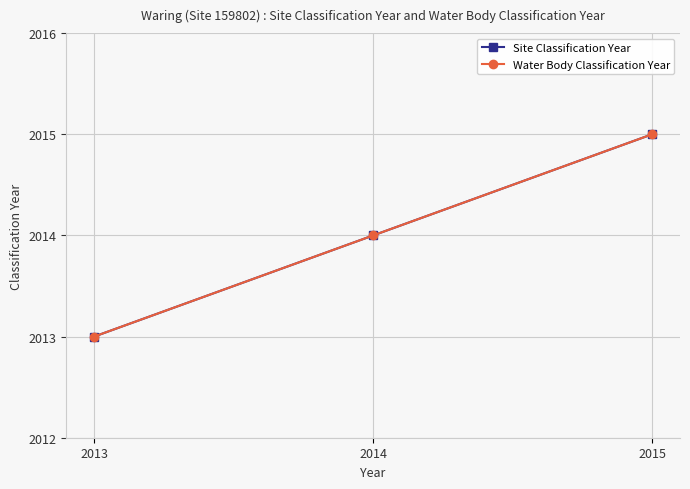

Reading left to right, transcribe all the data shown in this chart.

Site Classification Year: 2013	2014	2015
Water Body Classification Year: 2013	2014	2015